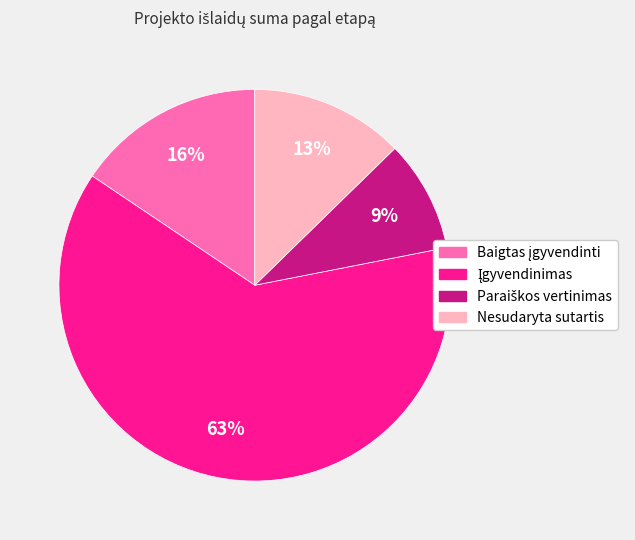

True or false: Nesudaryta sutartis accounts for 13% of the total.

True